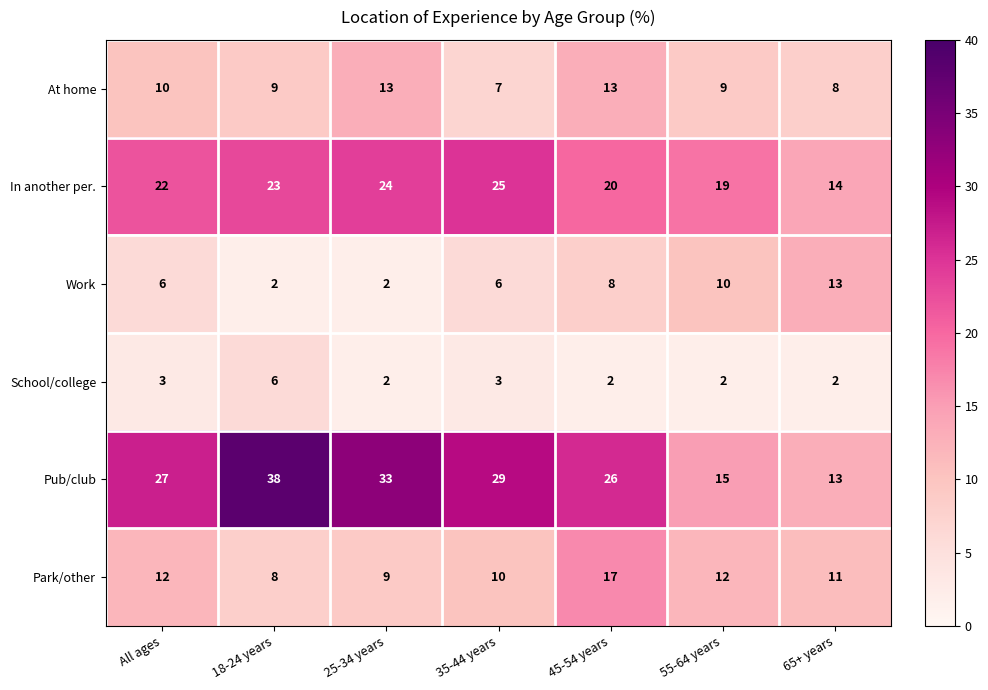

How many series are shown in this chart?

6